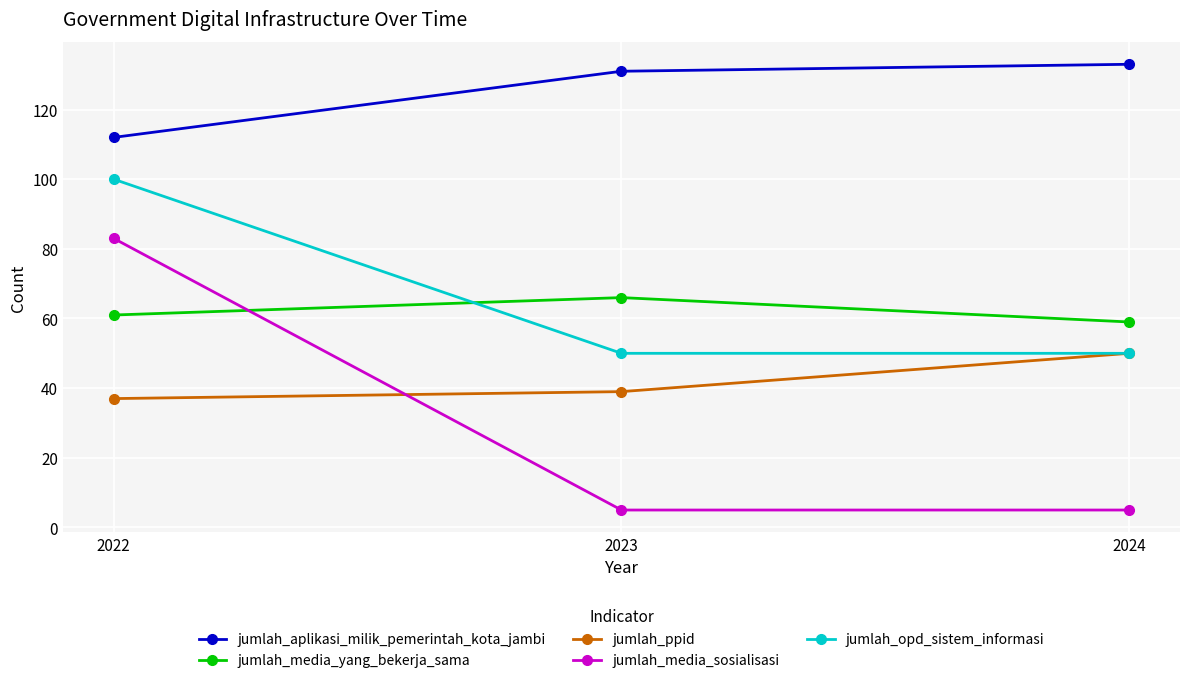

Does the chart have visible grid lines?

Yes